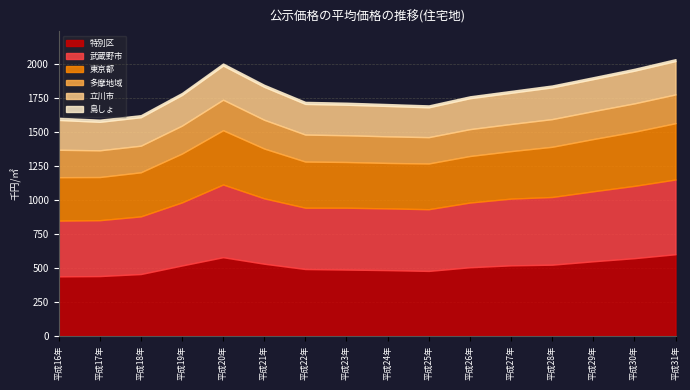

Between 平成30年 and 平成29年, which is larger?

平成30年